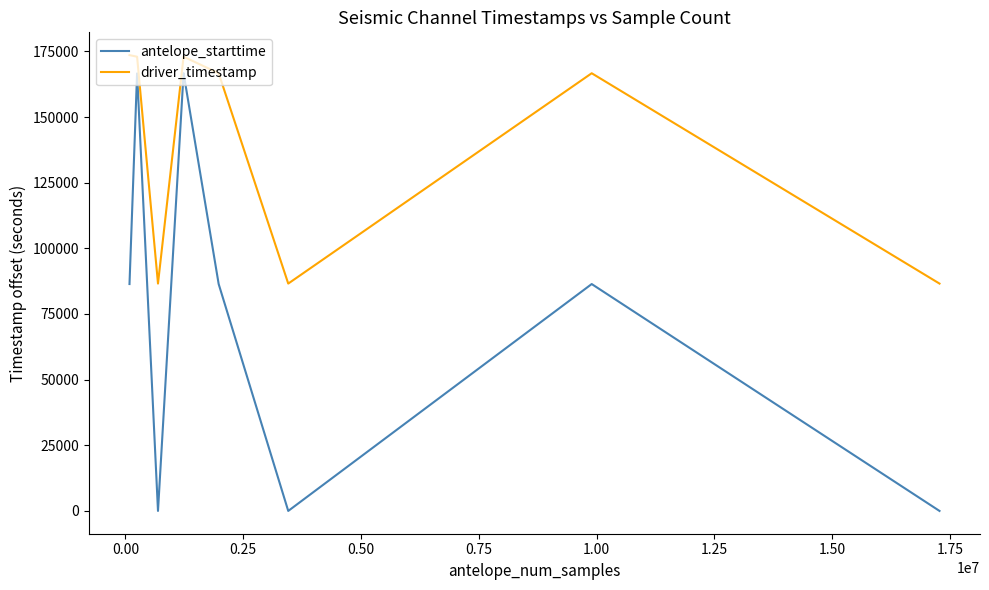

Which series has the widest spread of values?

antelope_starttime